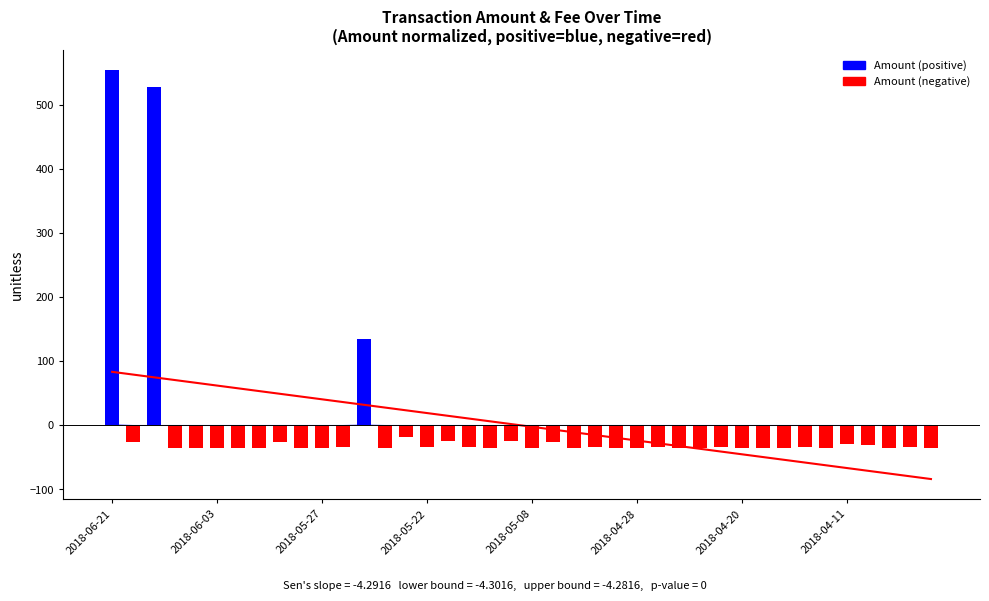

True or false: Trend (Amount) has a value of 98.5 at 2018-05-27.

False